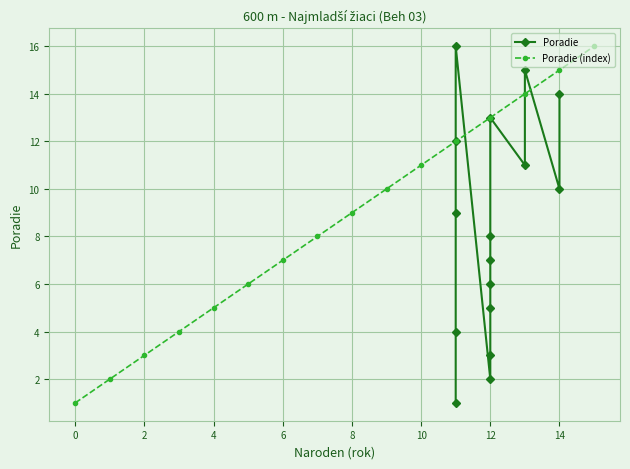

True or false: Poradie has more than 1 interior local peaks.

True